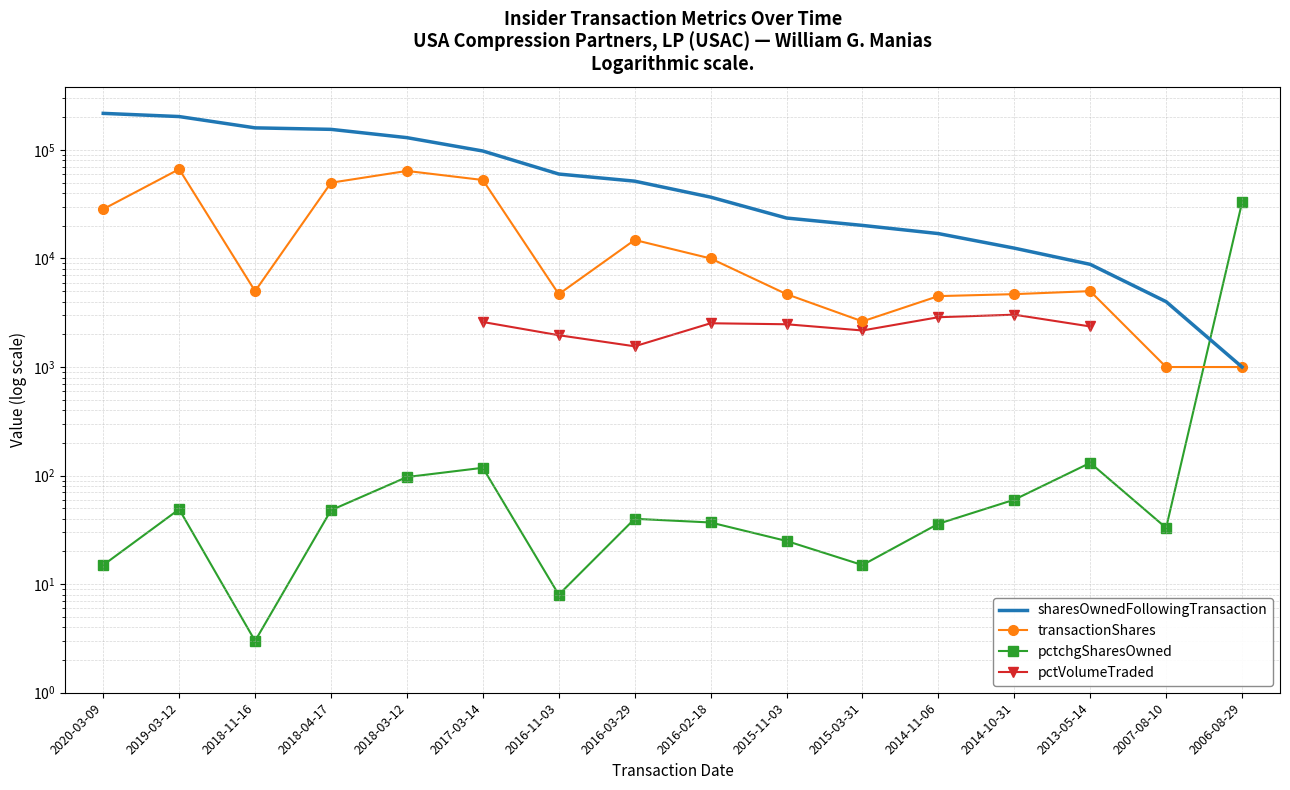

What is the difference between the sharesOwnedFollowingTransaction values at 2018-03-12 and 2014-11-06?

112681.0